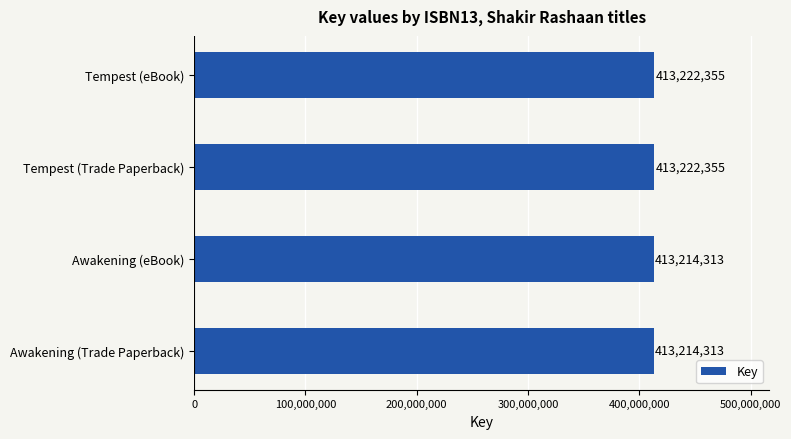

What value does the data have at Tempest (eBook)?

413222355